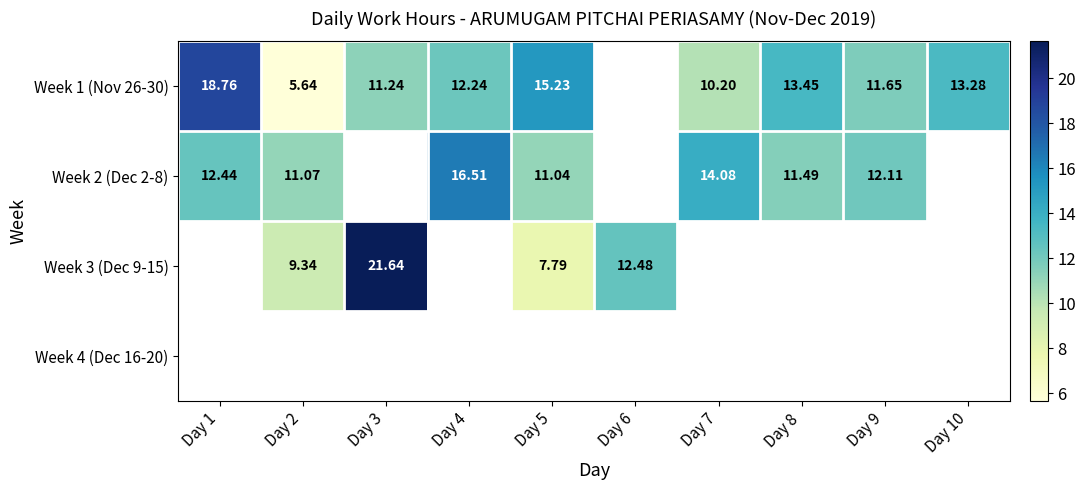

Is the value of Week 1 (Nov 26-30) at Day 5 greater than the value of Week 2 (Dec 2-8) at Day 2?

Yes